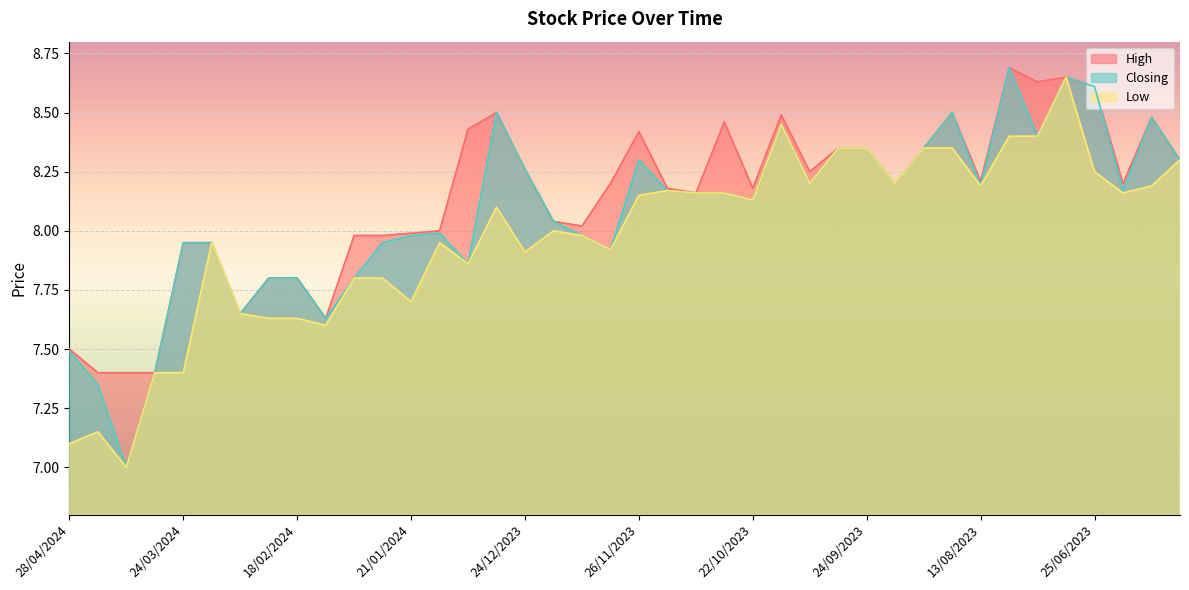

True or false: High and Low cross at least once.

False